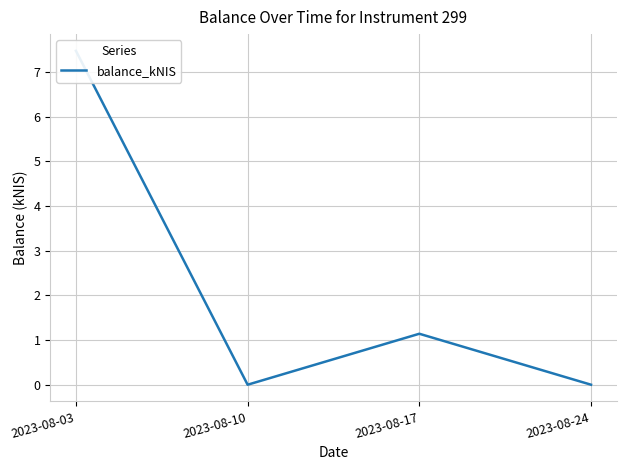

Where does the data first go above 1?

2023-08-03